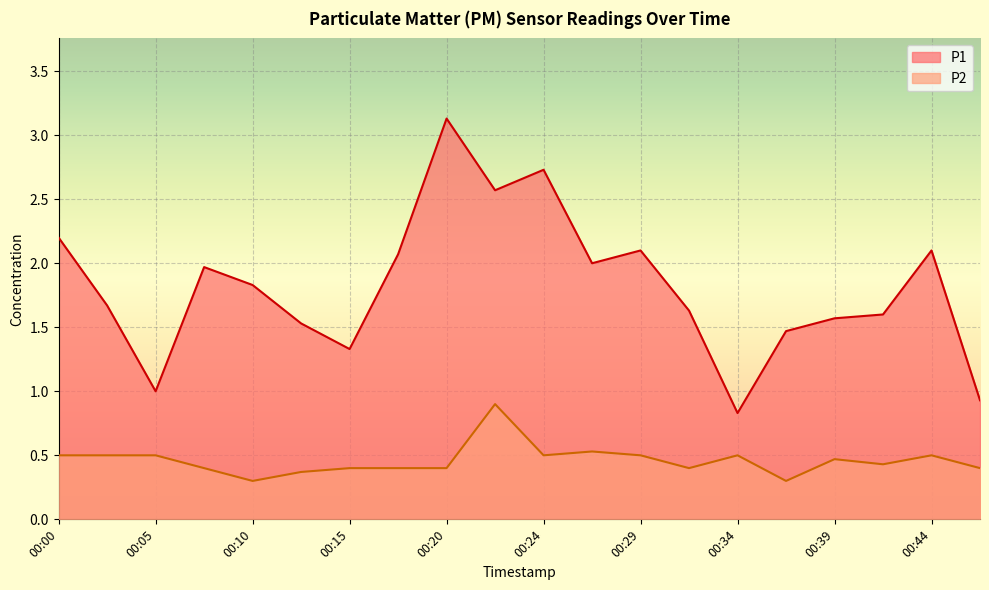

Which series has the largest total across all categories?

P1